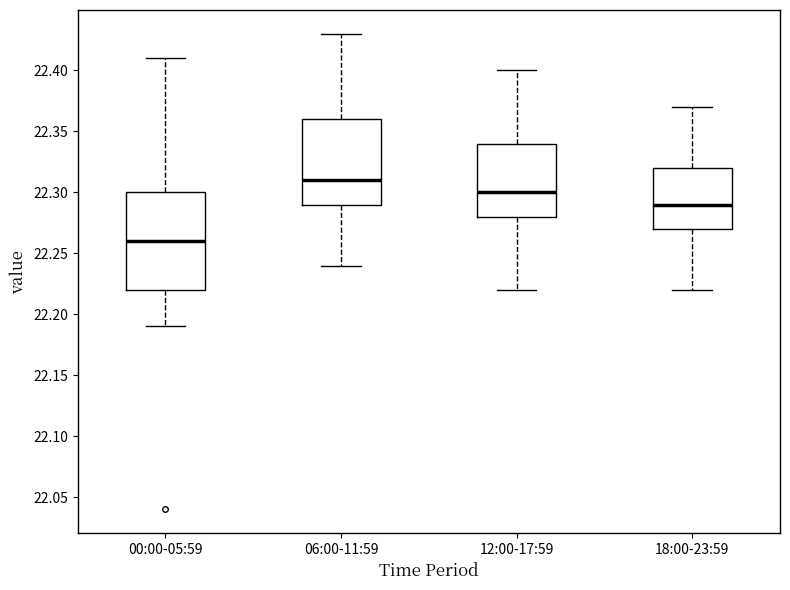

Which box's median line is the lowest?

00:00-05:59